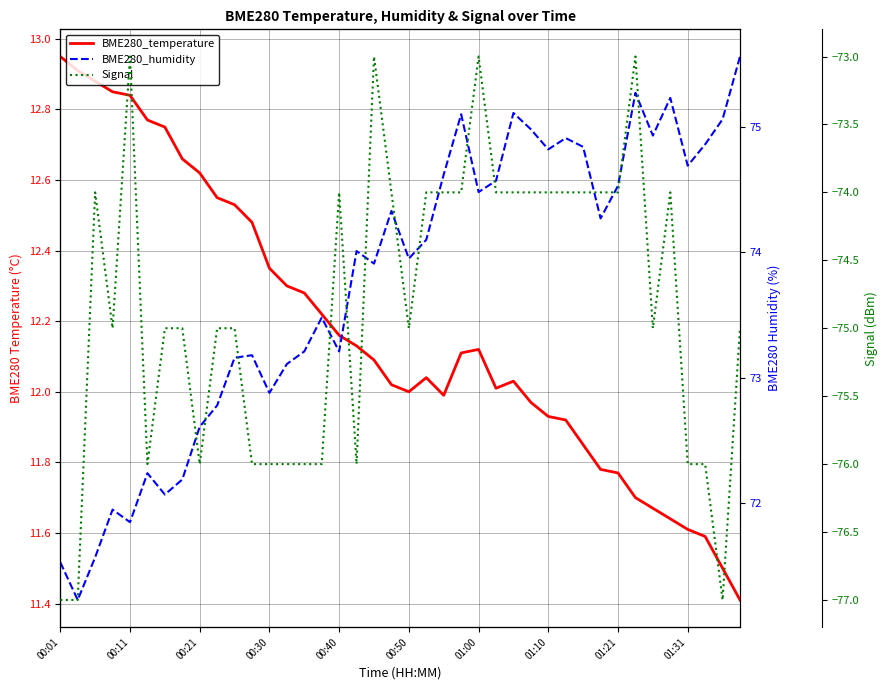

True or false: BME280_temperature has more than 0 points higher than both neighbors.

True